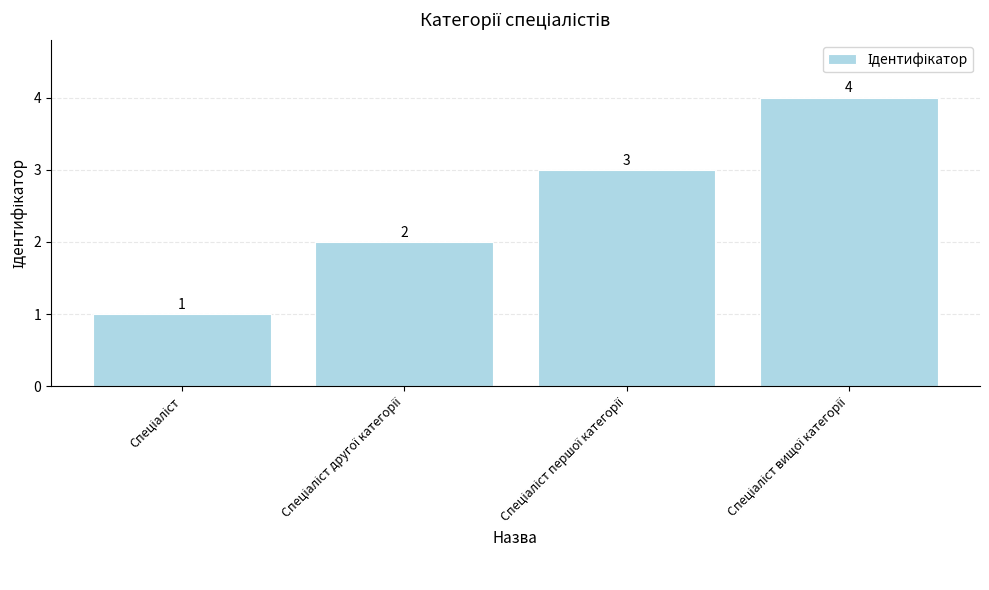

What is the smallest value displayed?

1